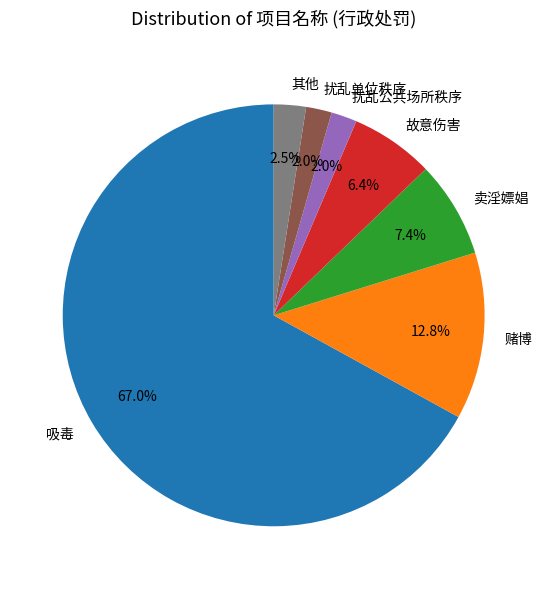

To the nearest percent, what is the combined percentage of 扰乱单位秩序 and 扰乱公共场所秩序?

4%